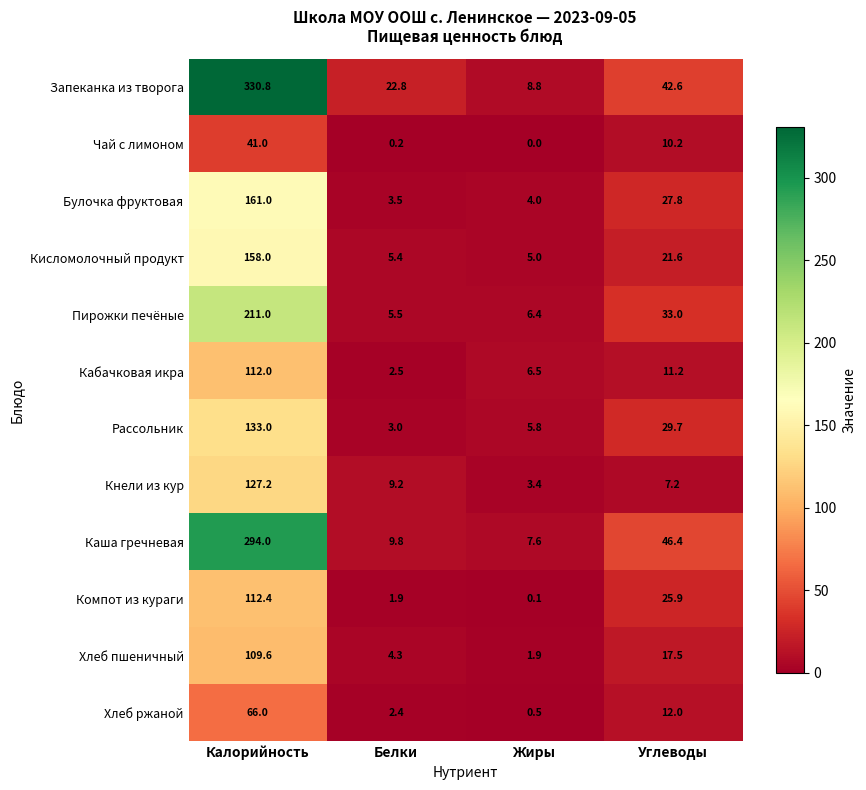

What is the average value of the Хлеб пшеничный series?

33.3